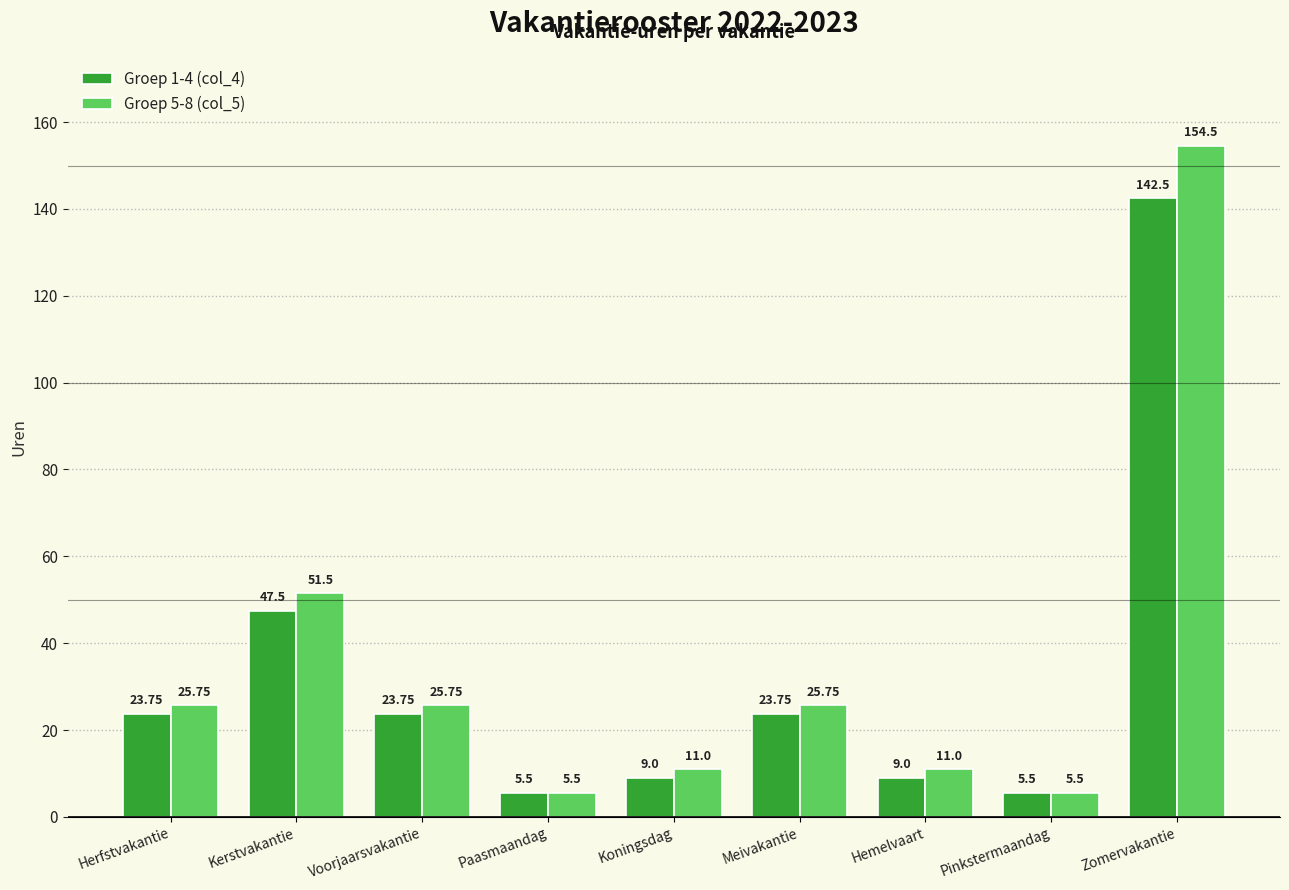

What is the spread (max minus min) of values at Herfstvakantie?

2.0